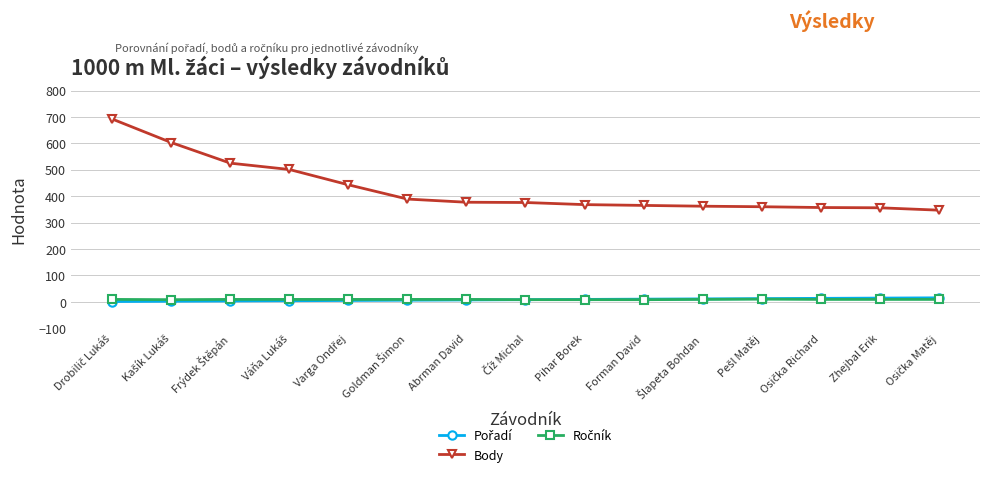

Which series has the widest spread of values?

Body